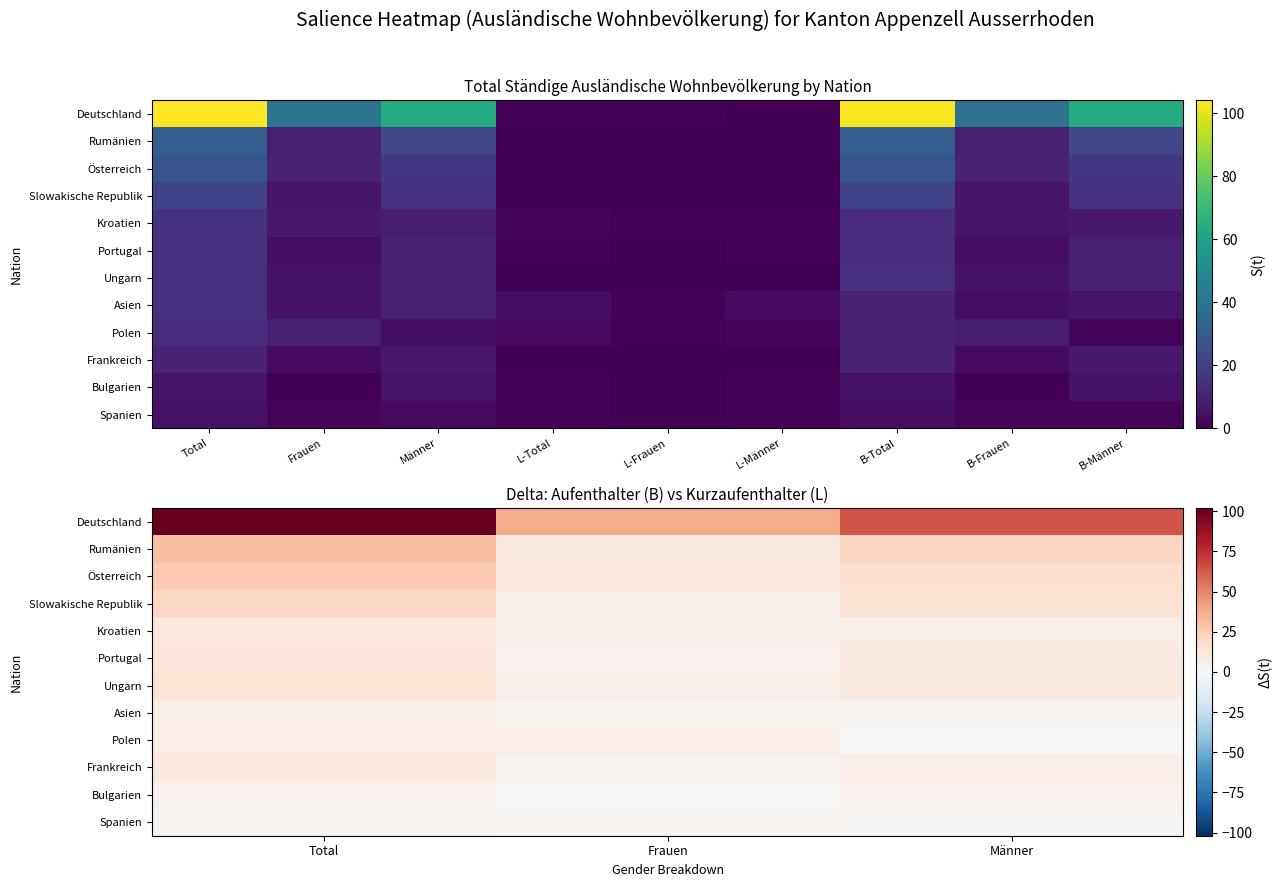

At which category is the sum across all series the highest?

Total